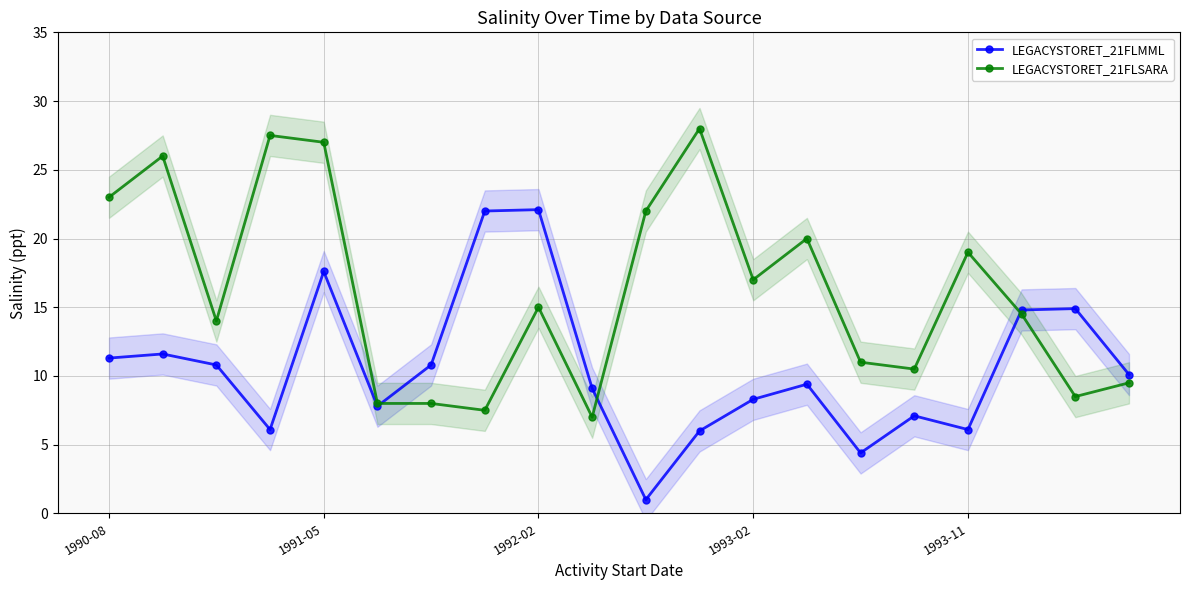

True or false: LEGACYSTORET_21FLMML and LEGACYSTORET_21FLSARA cross at least once.

True